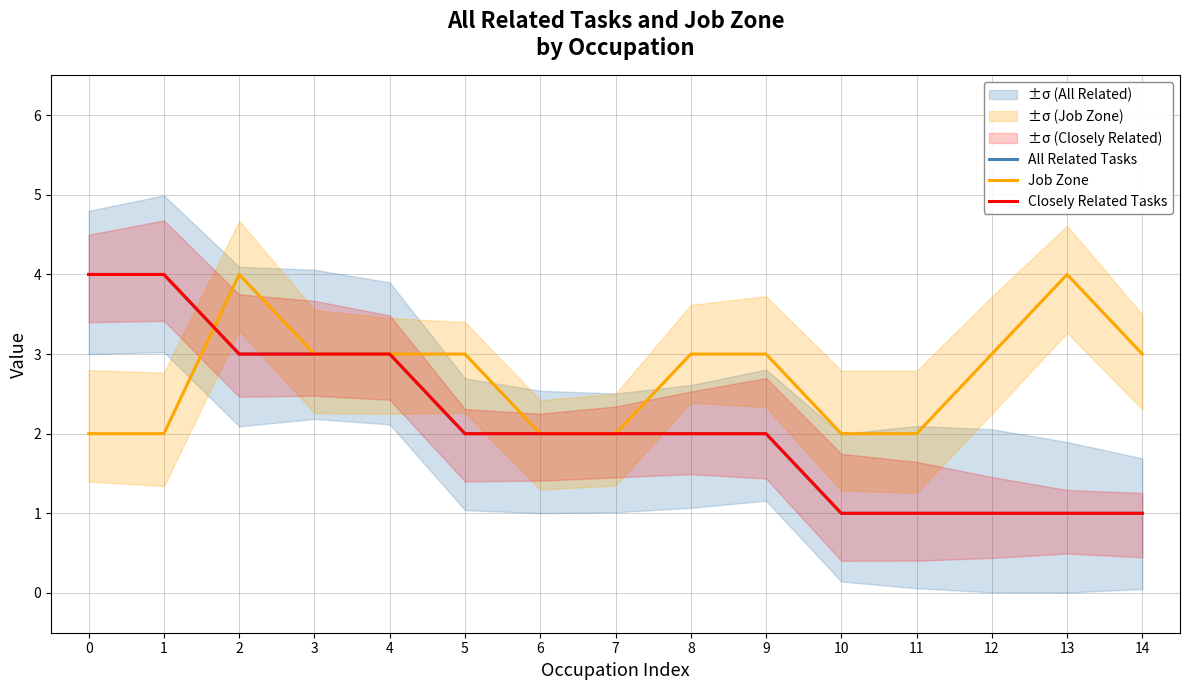

Between 8 and 11, which series saw the biggest shift?

All Related Tasks